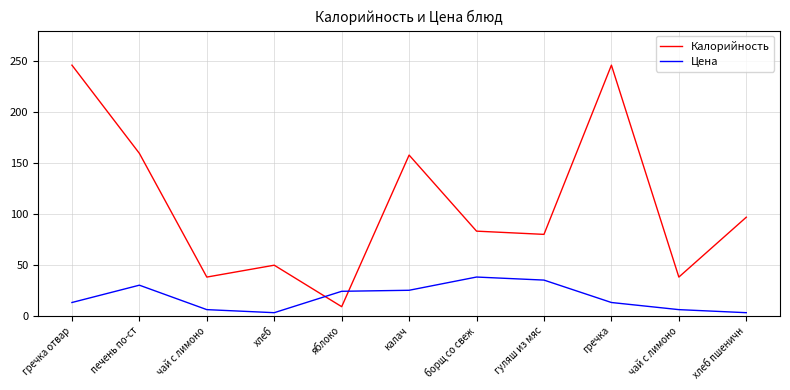

True or false: Цена has a value of 37.3 at калач.

False